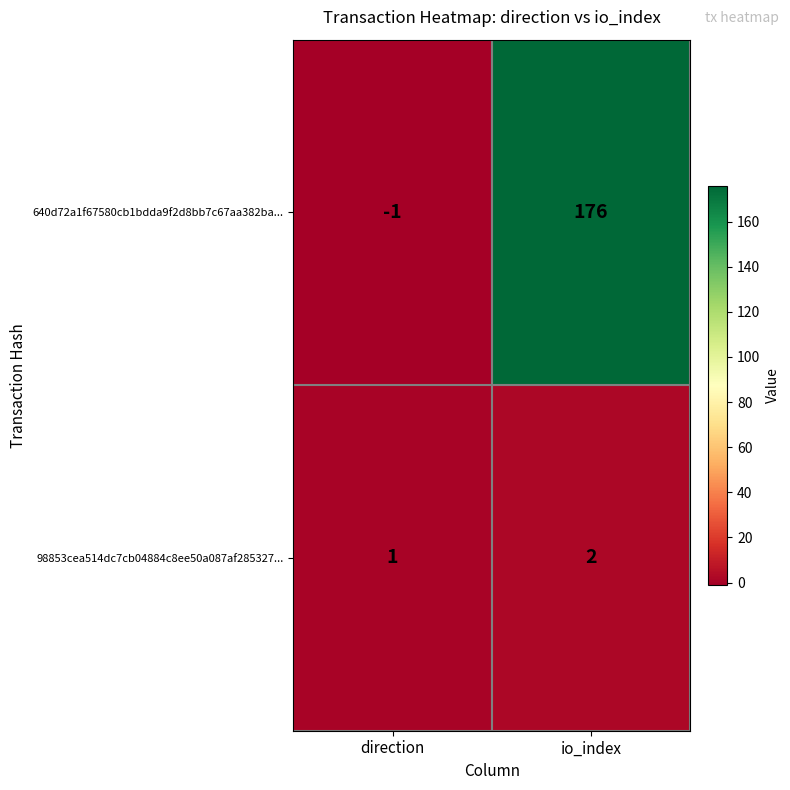

What is the average value of the 640d72a1f67580cb1bdda9f2d8bb7c67aa382ba... series?

88